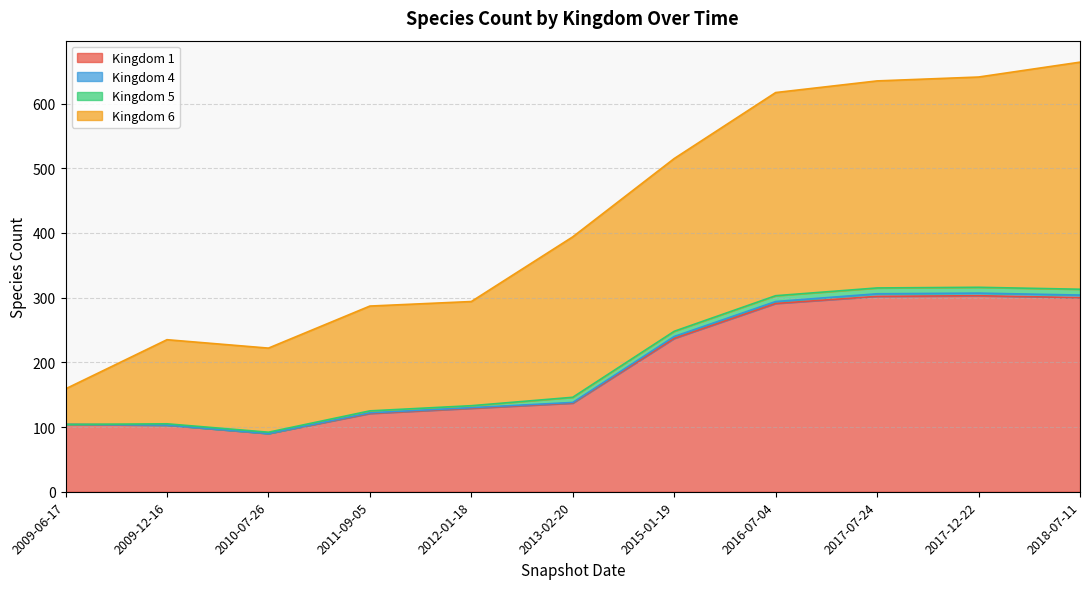

Is it true that 6 equals 287 at 2011-09-05?

True